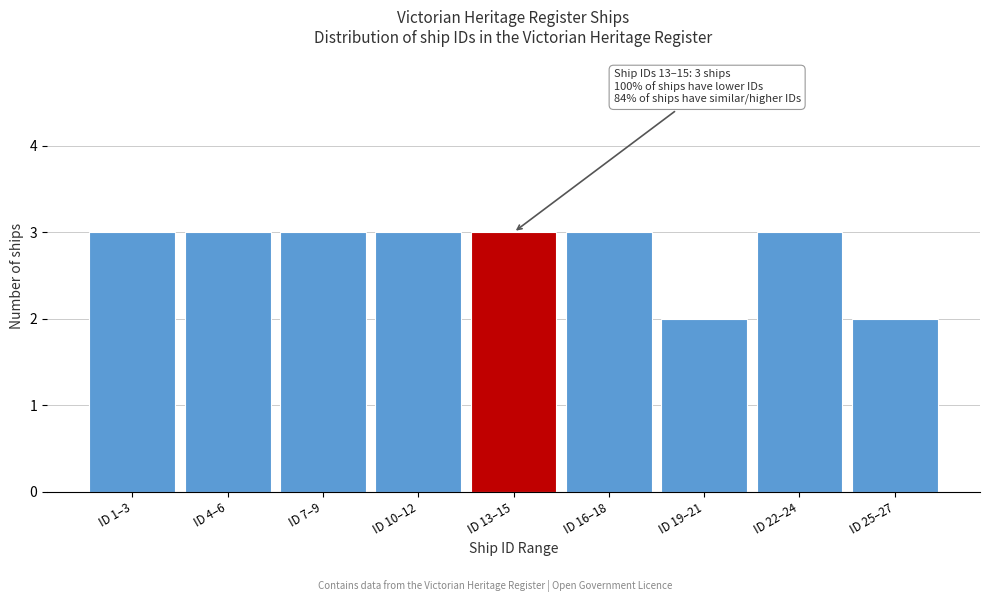

Reading left to right, extract all data points from this chart.

3	3	3	3	3	3	2	3	2